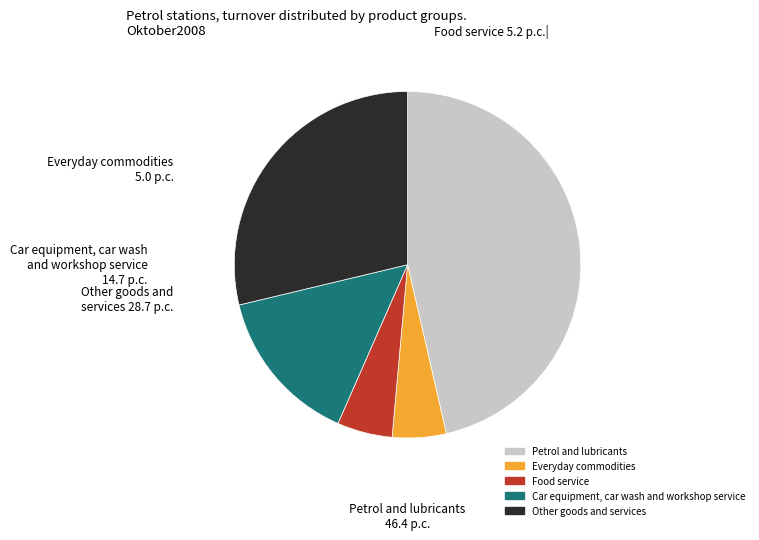

Is there a majority slice in this chart?

No